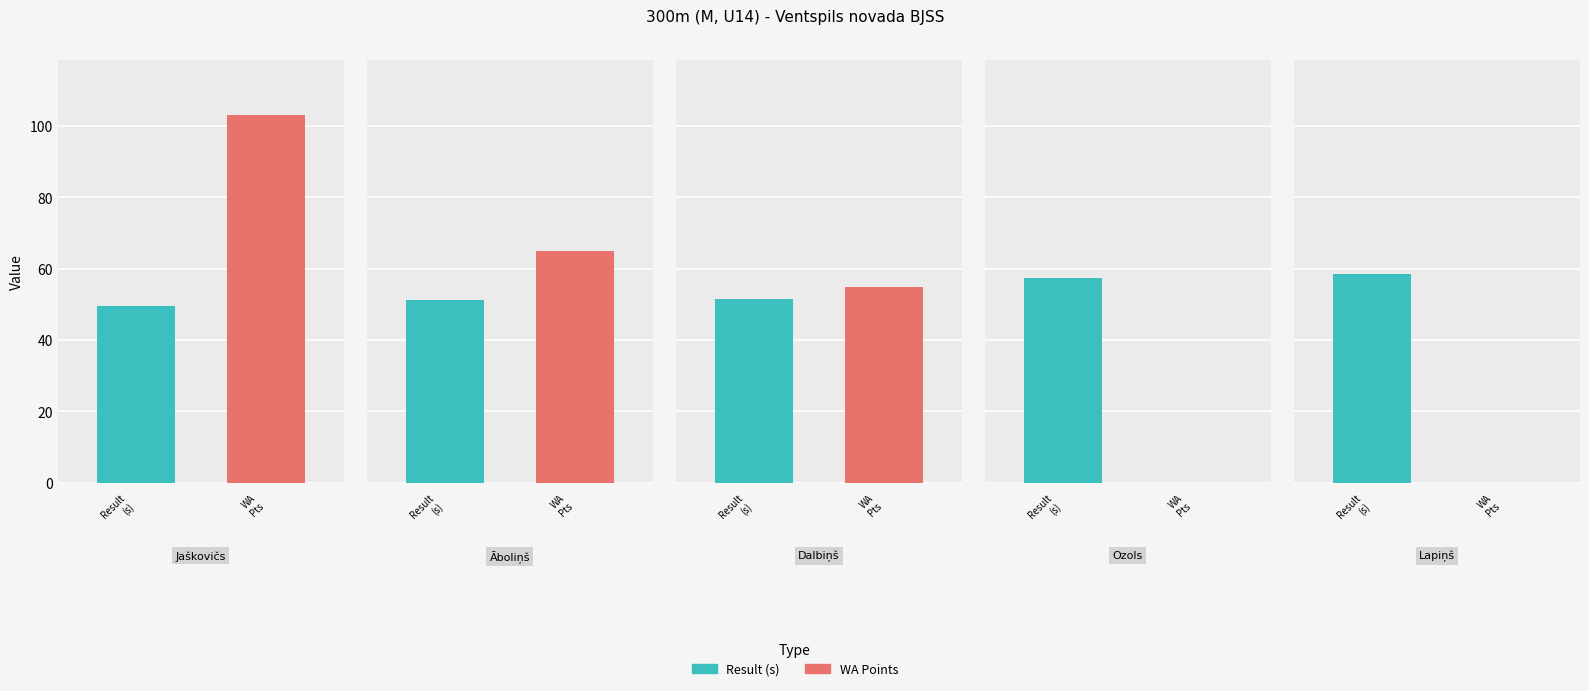

What is the label of the 4th bar from the left?

Emīls Ozols